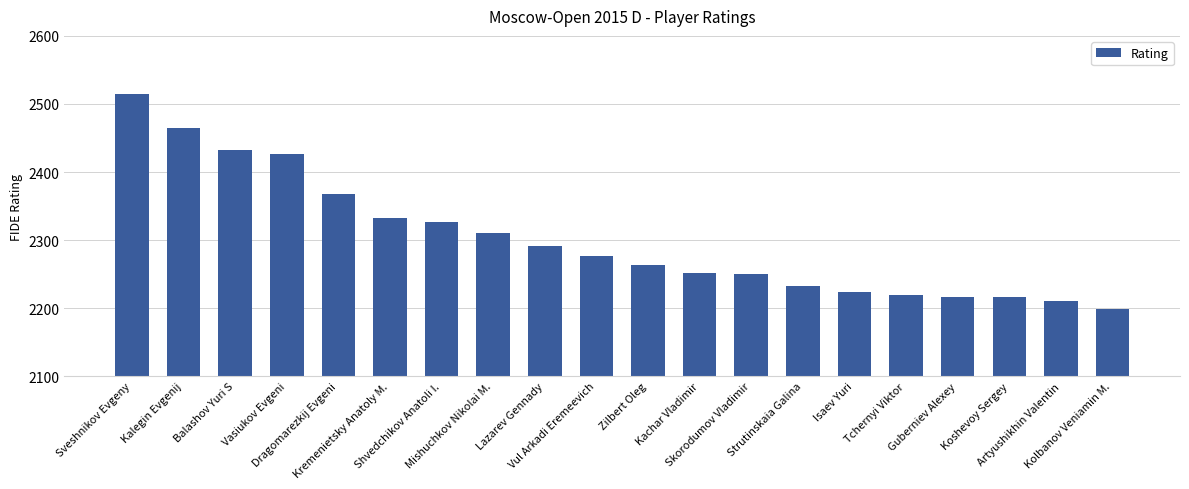

What is the value of the 13th bar from the left?

2250